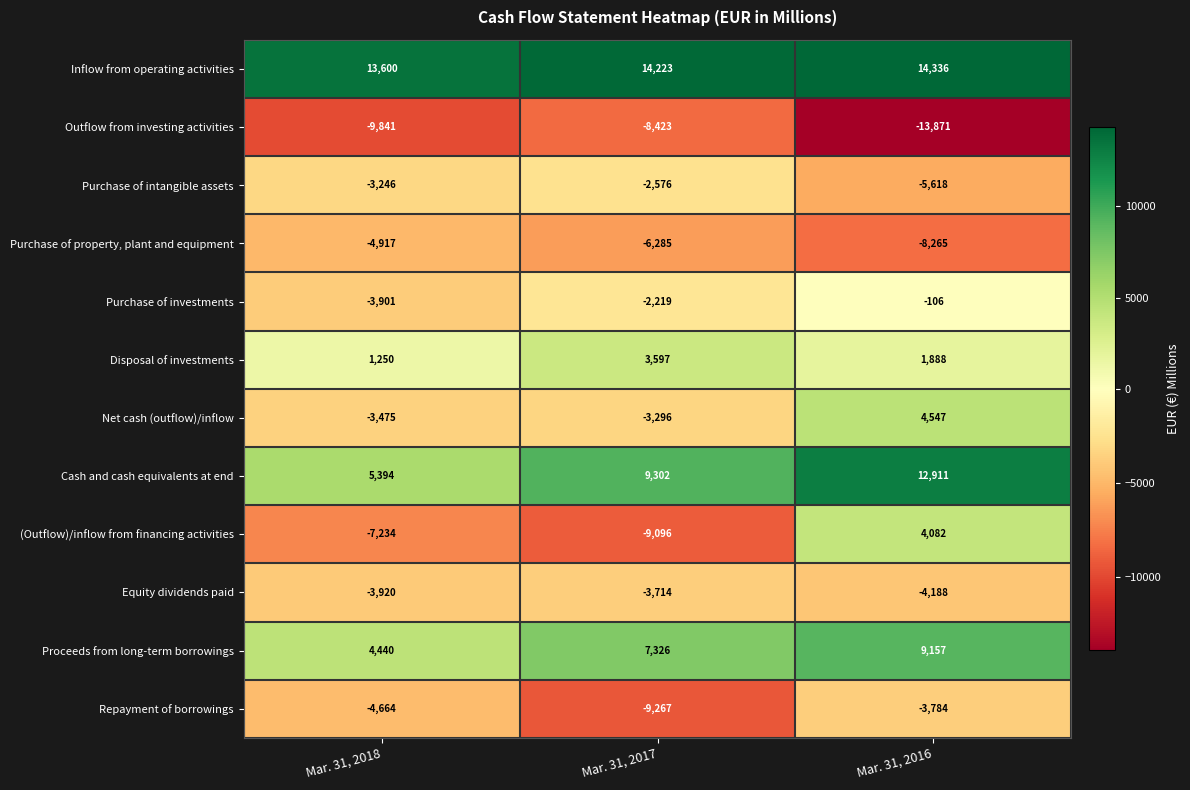

What is the difference between the Equity dividends paid values at Mar. 31, 2017 and Mar. 31, 2016?

474